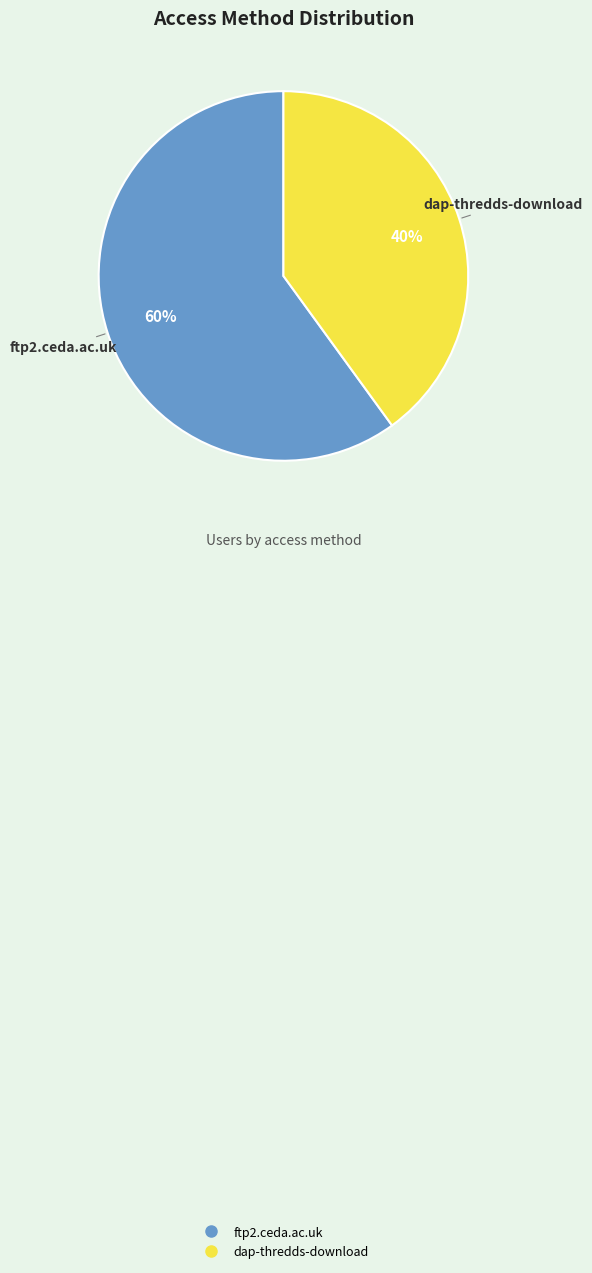

Do ftp2.ceda.ac.uk and dap-thredds-download together represent more than half of the pie?

Yes